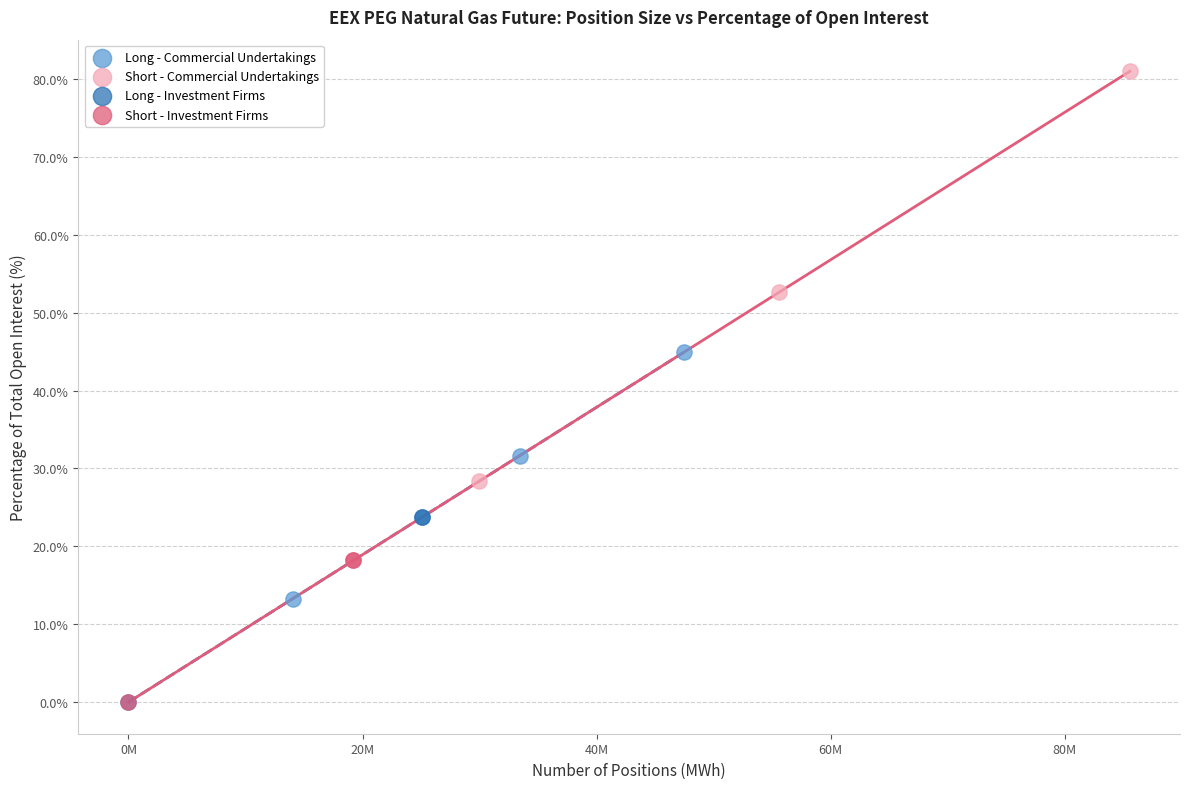

Which series reaches the maximum Y coordinate?

Short - Commercial Undertakings